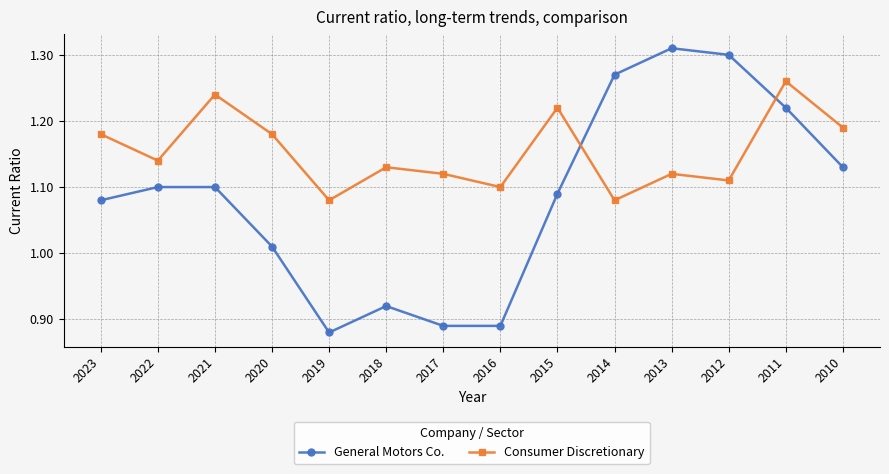

At which label is General Motors Co. closest to 1?

2020